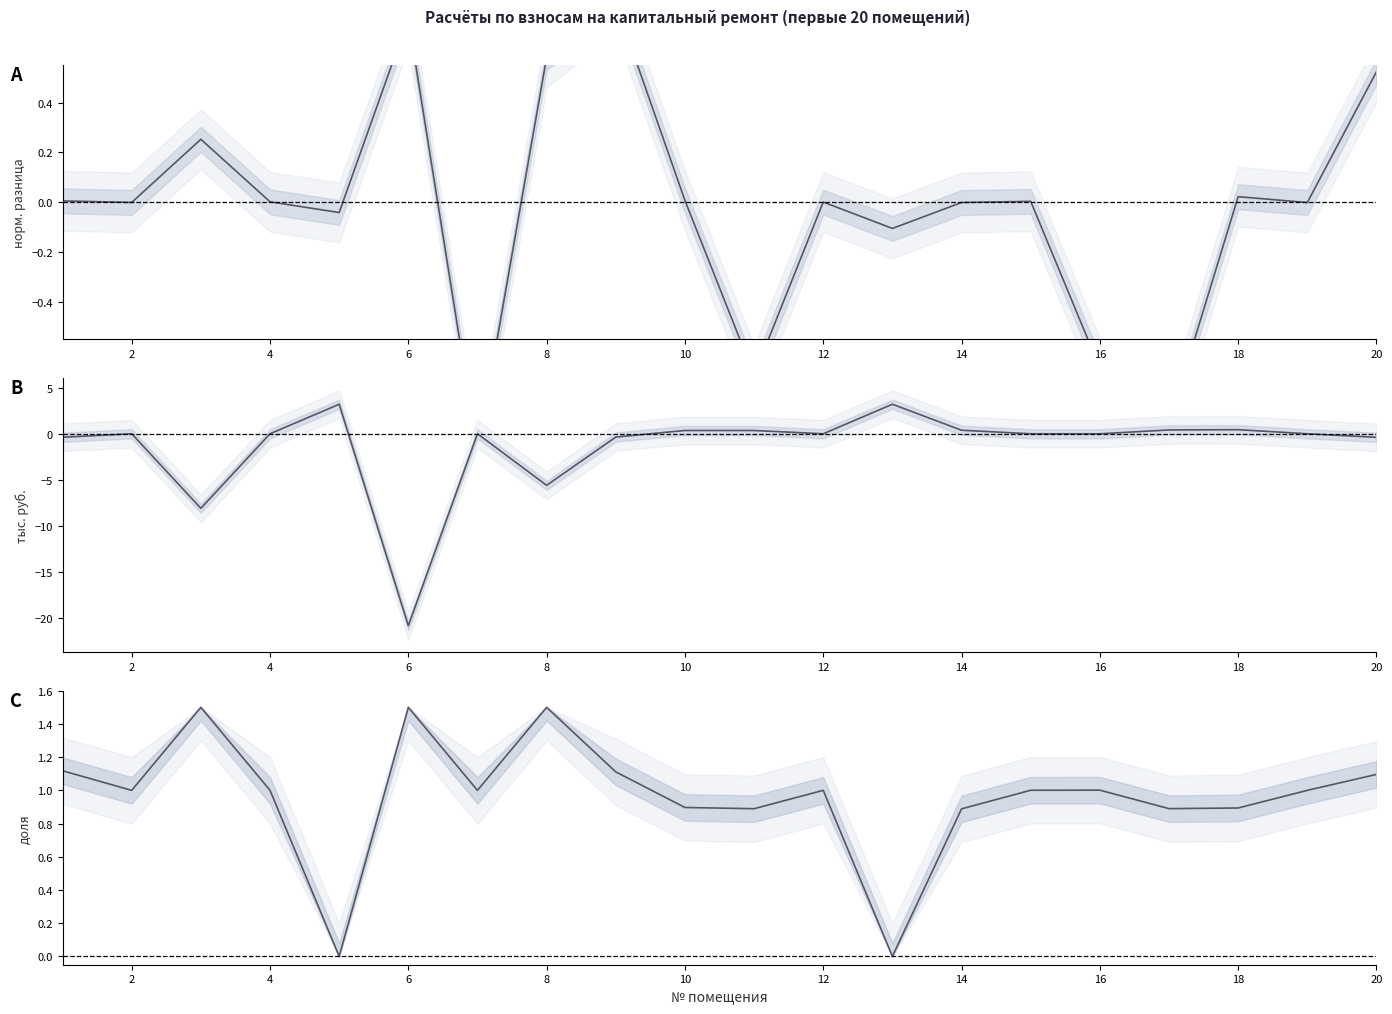

In задолженность, how many points are higher than both neighbors (excluding endpoints)?

6